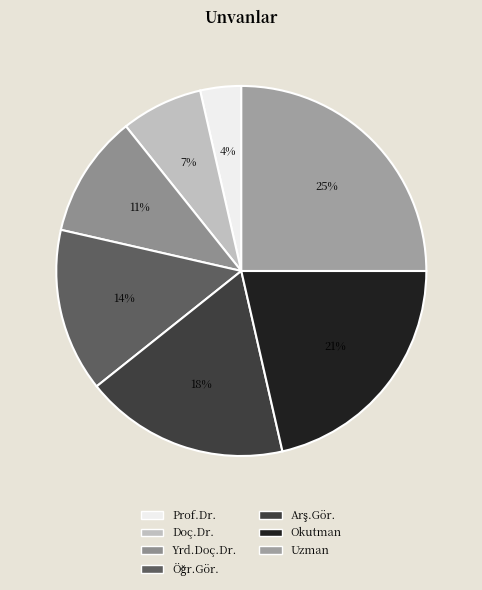

How many slices are in this pie chart?

7